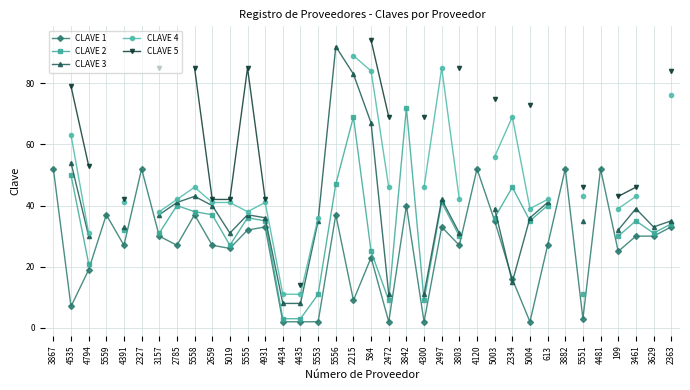

Is the value of CLAVE 3 at 5555 greater than the value of CLAVE 4 at 613?

No